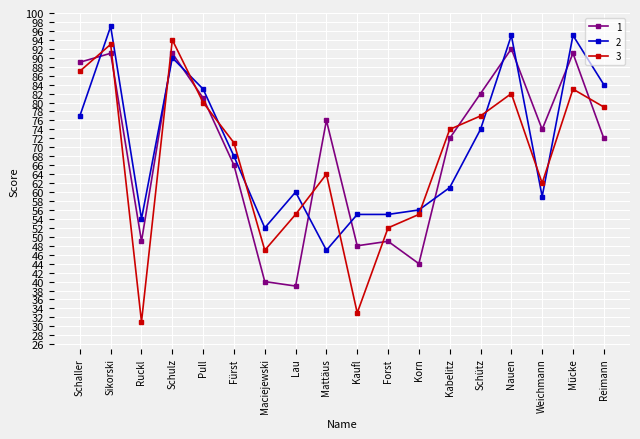

What is the maximum value for 2?

97